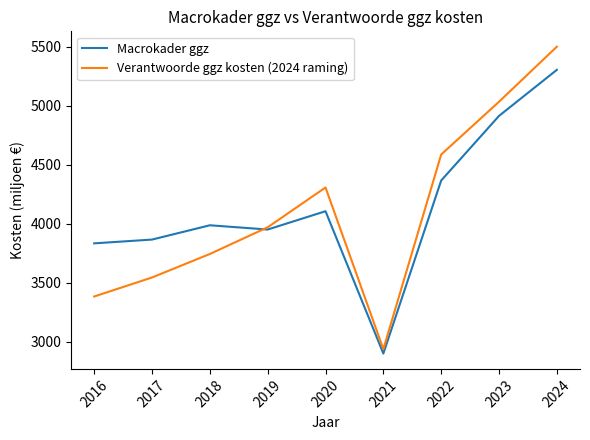

At which category does the chart reach its minimum across all series?

2021